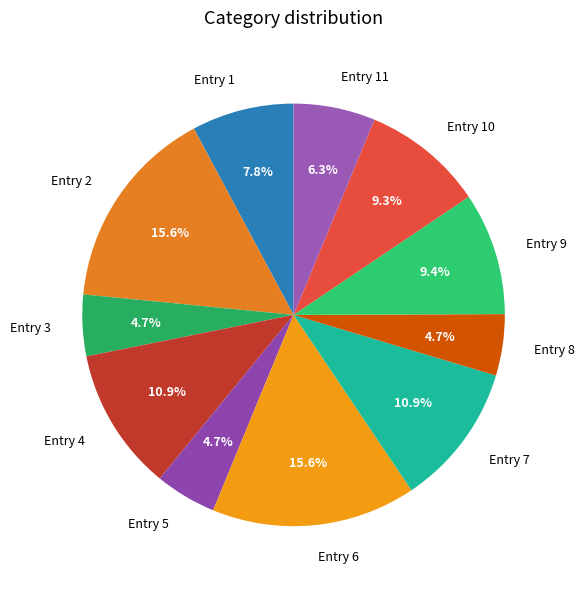

What is the total percentage of Entry 1 and Entry 8?

12.5%